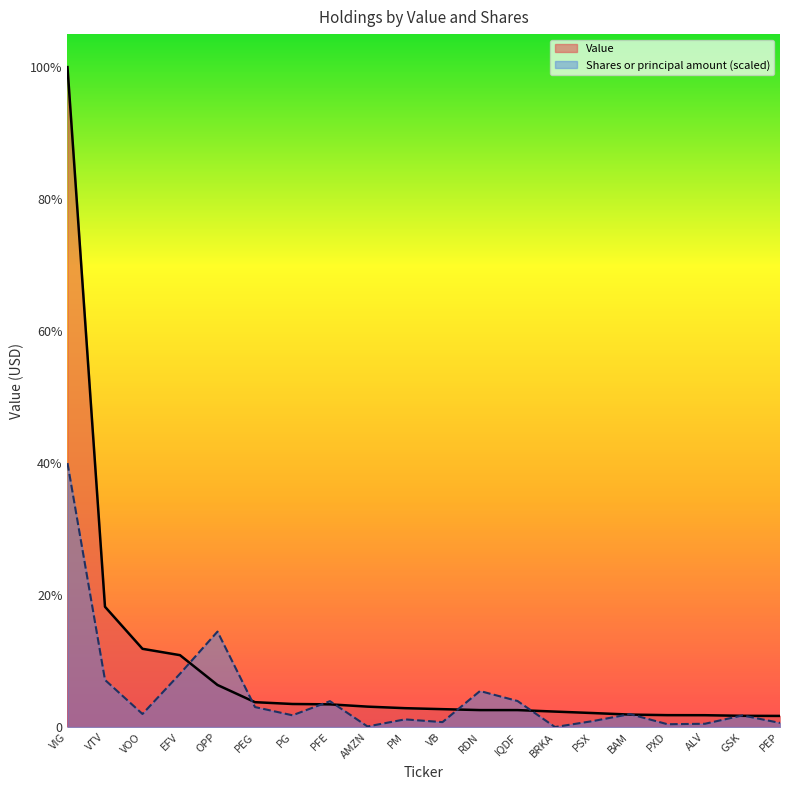

True or false: Value has a value of 1391000.0 at EFV.

True